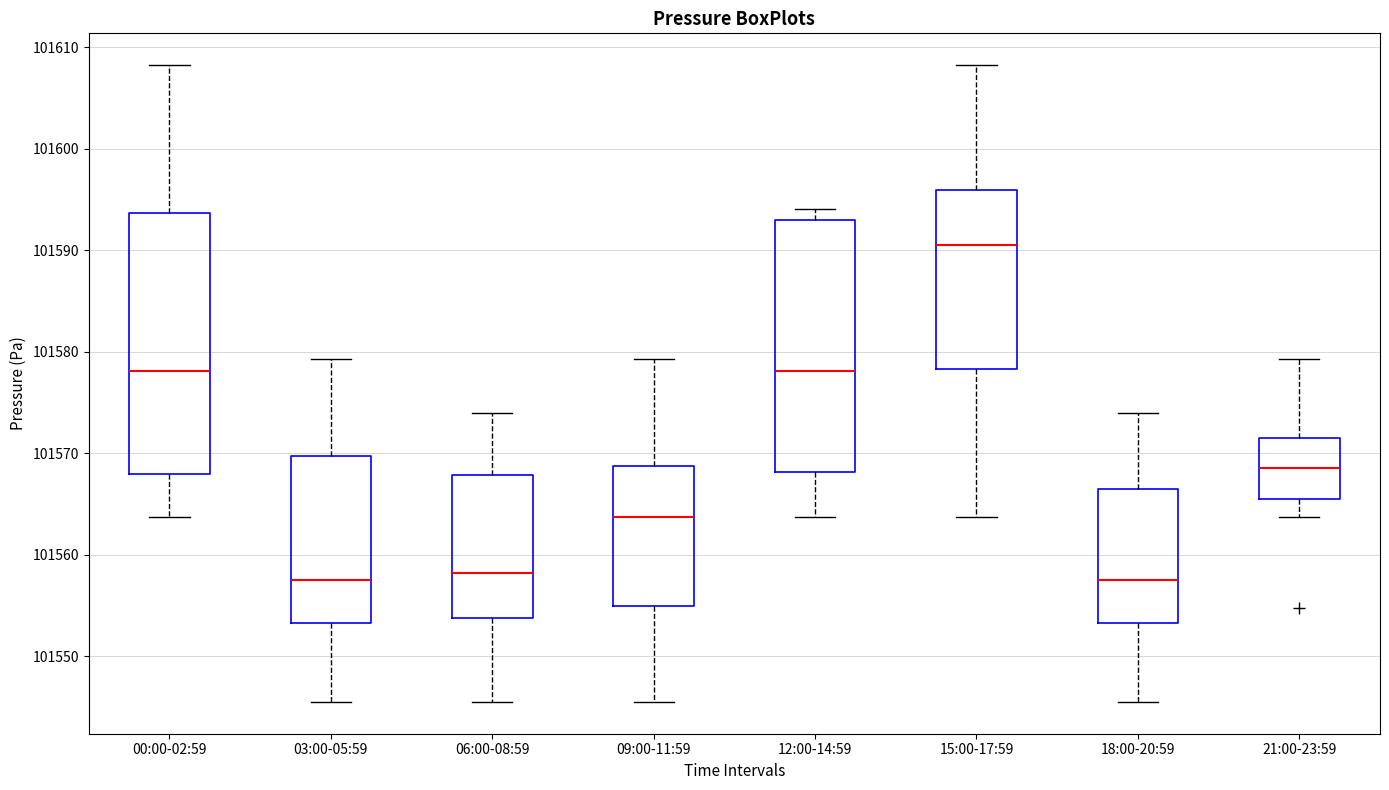

Where does the median line of the box for 00:00-02:59 sit on the y-axis? The values are not printed on the chart, so give them approximately, as read against the axis.

101578